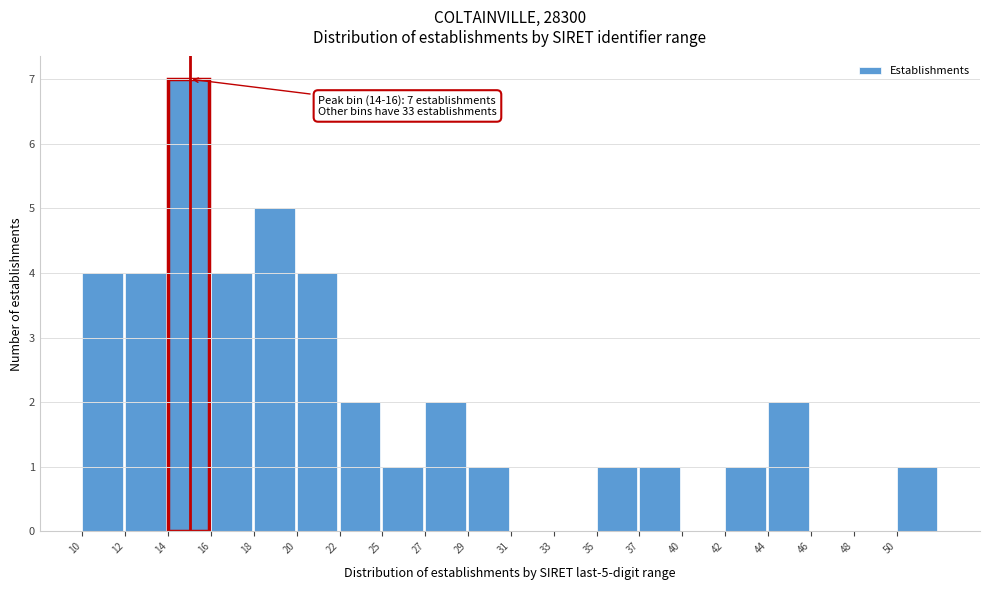

Reading left to right, list all the values displayed in this chart.

10=4	12=4	14=7	16=4	18=5	20=4	22=2	25=1	27=2	29=1	31=0	33=0	35=1	37=1	40=0	42=1	44=2	46=0	48=0	50=1